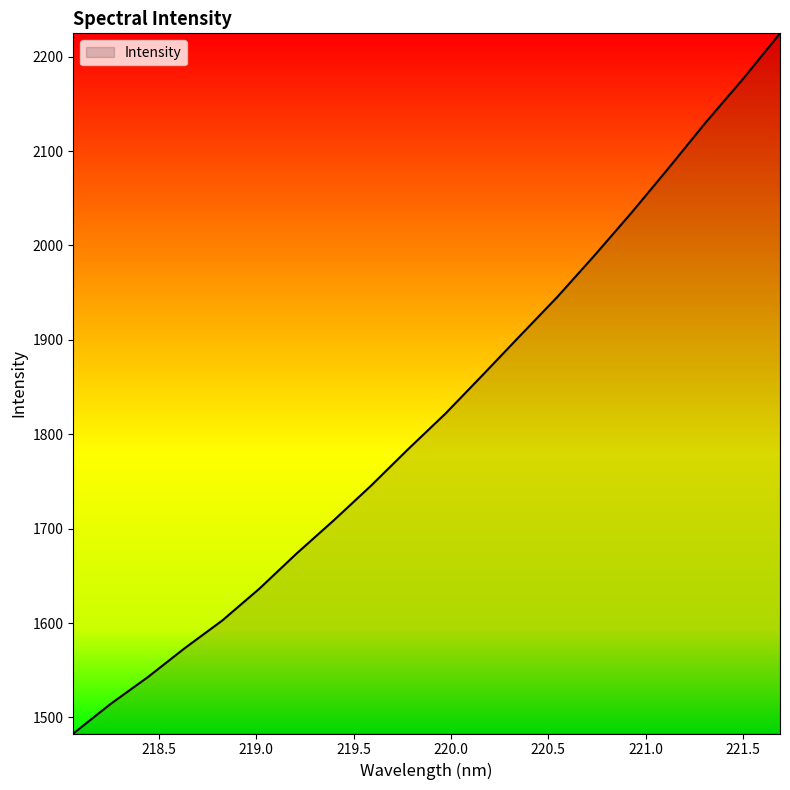

What is the smallest value displayed?

1482.9